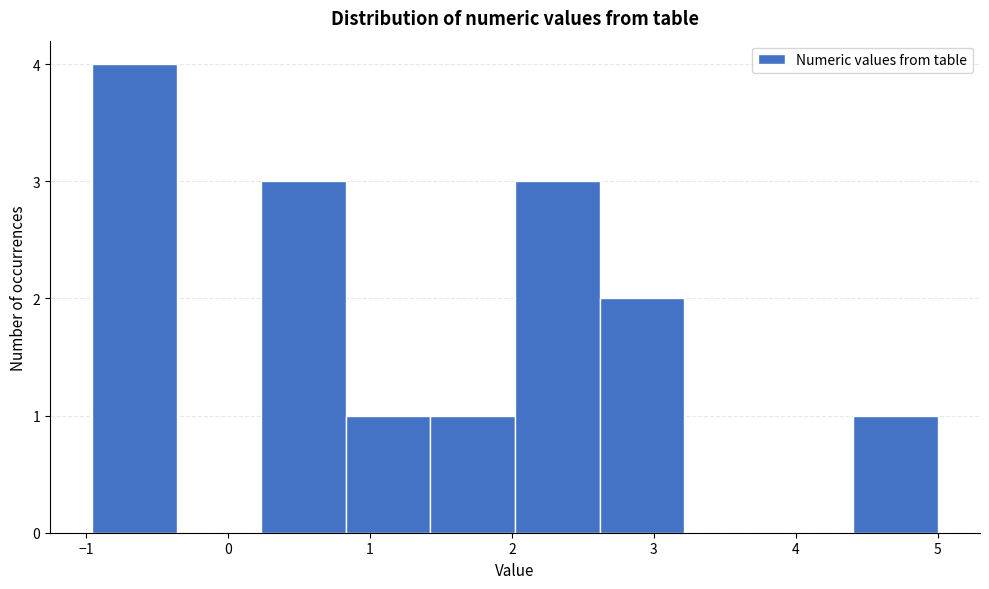

Which range on the x-axis has the tallest bar?

-1.0 to -0.4